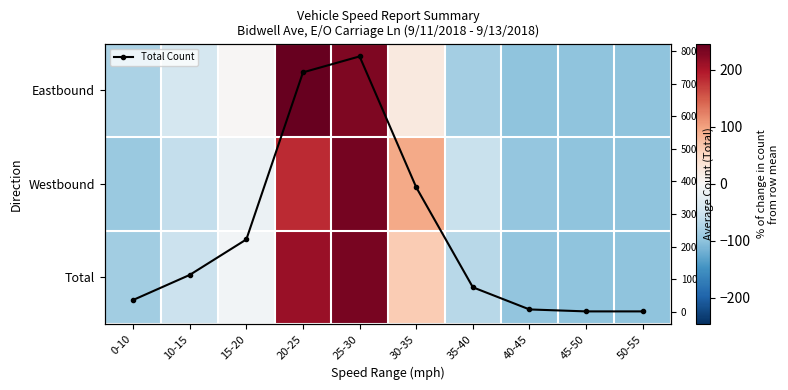

Is it true that Total Count equals 735.0 at 20-25?

True